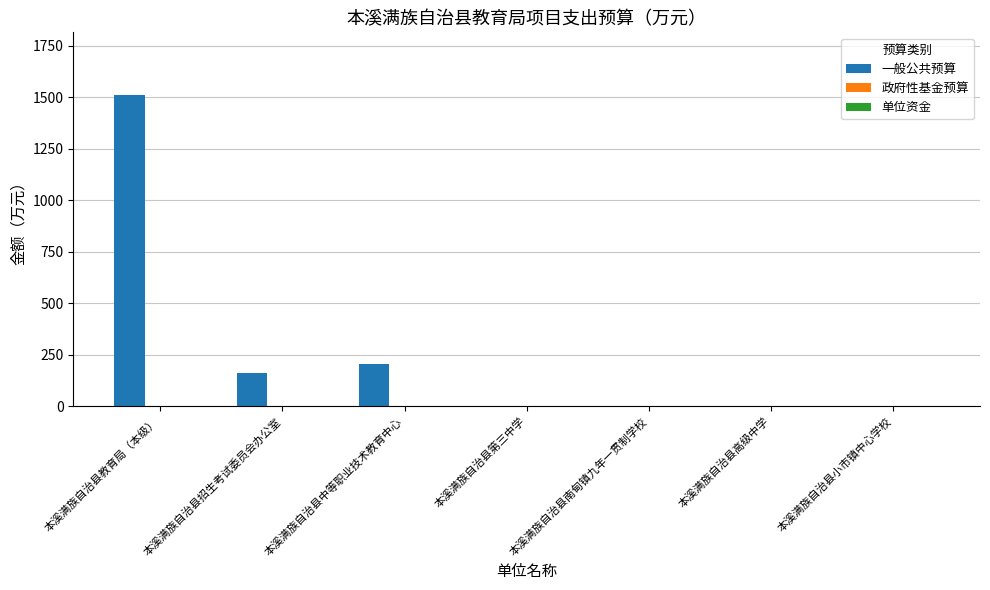

How many data points does each series have?

7